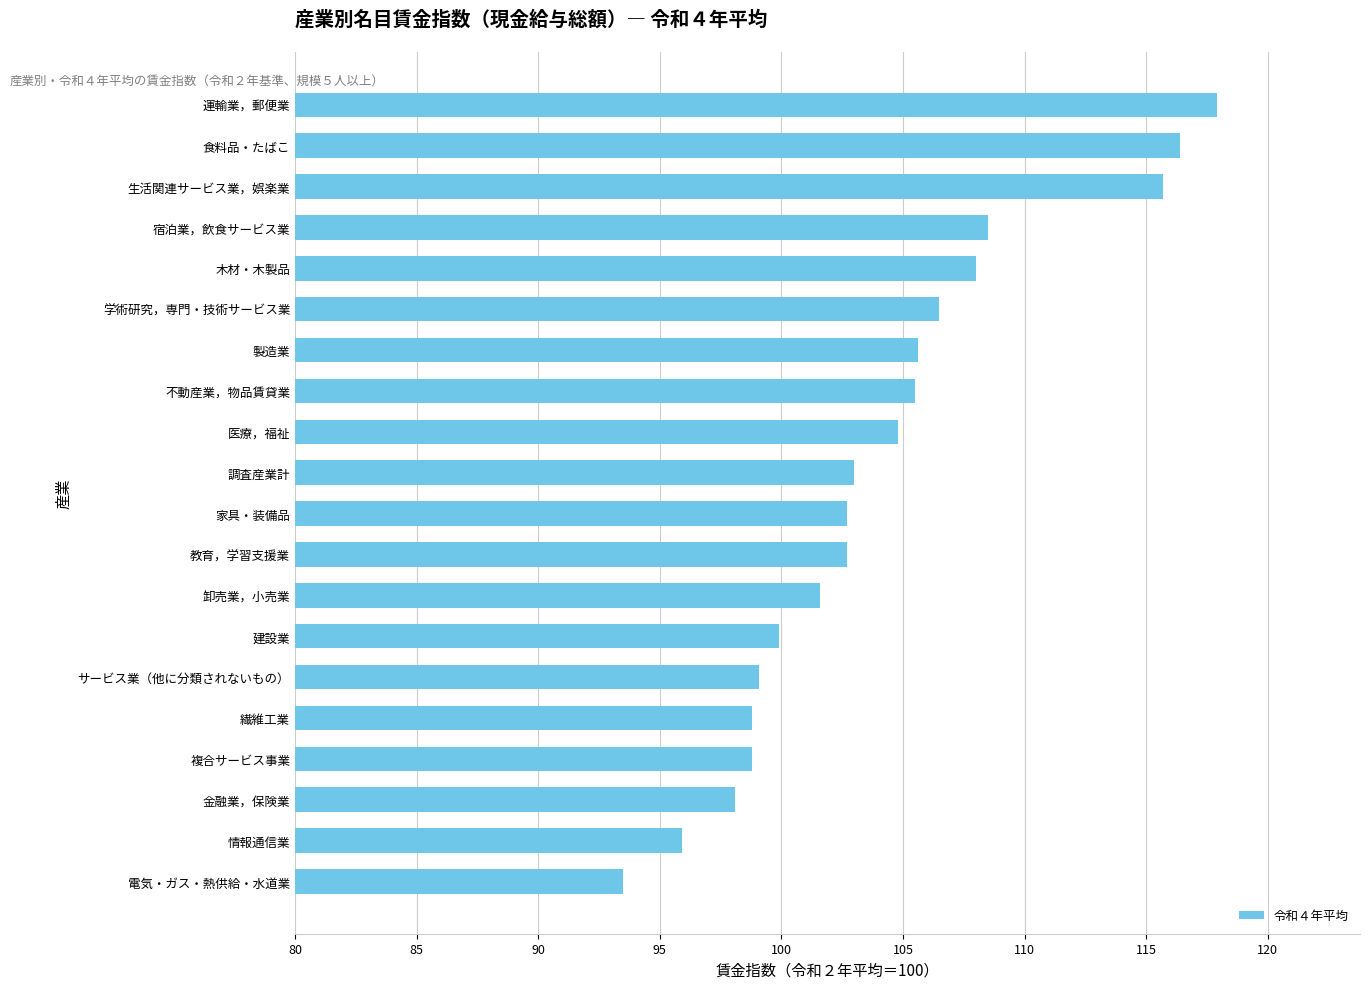

What is the change in value from 電気・ガス・熱供給・水道業 to 複合サービス事業?

+5.3